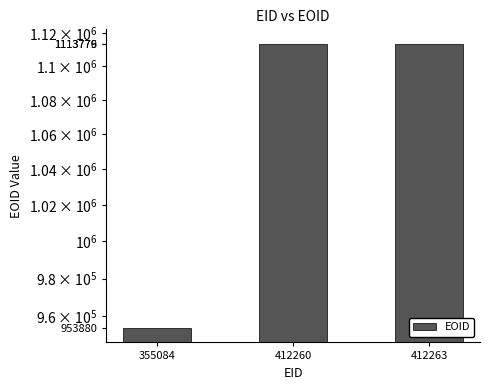

The chart shows a value of 953880 at 355084. True or false?

True